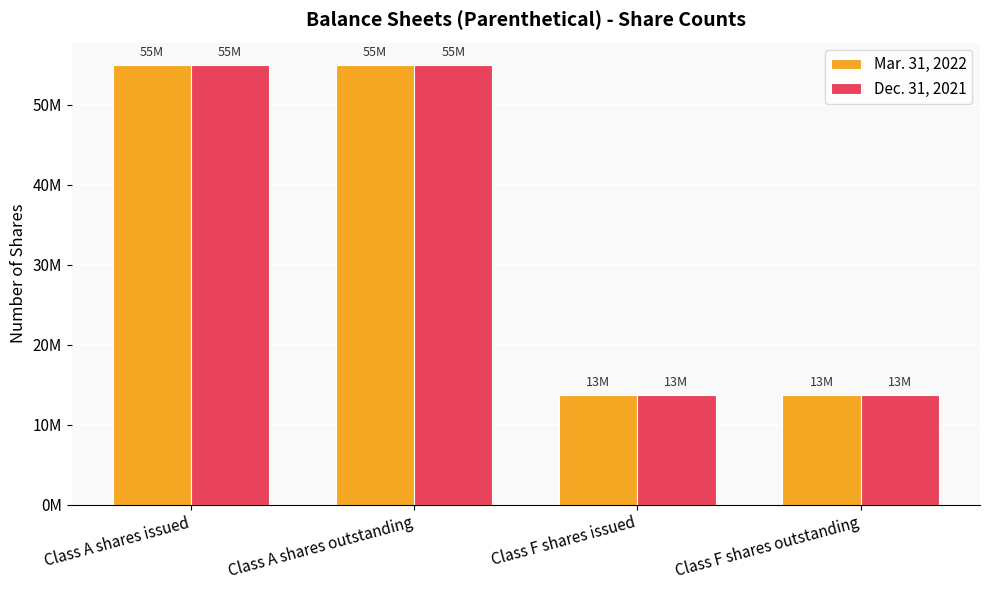

Are the bars horizontal?

No